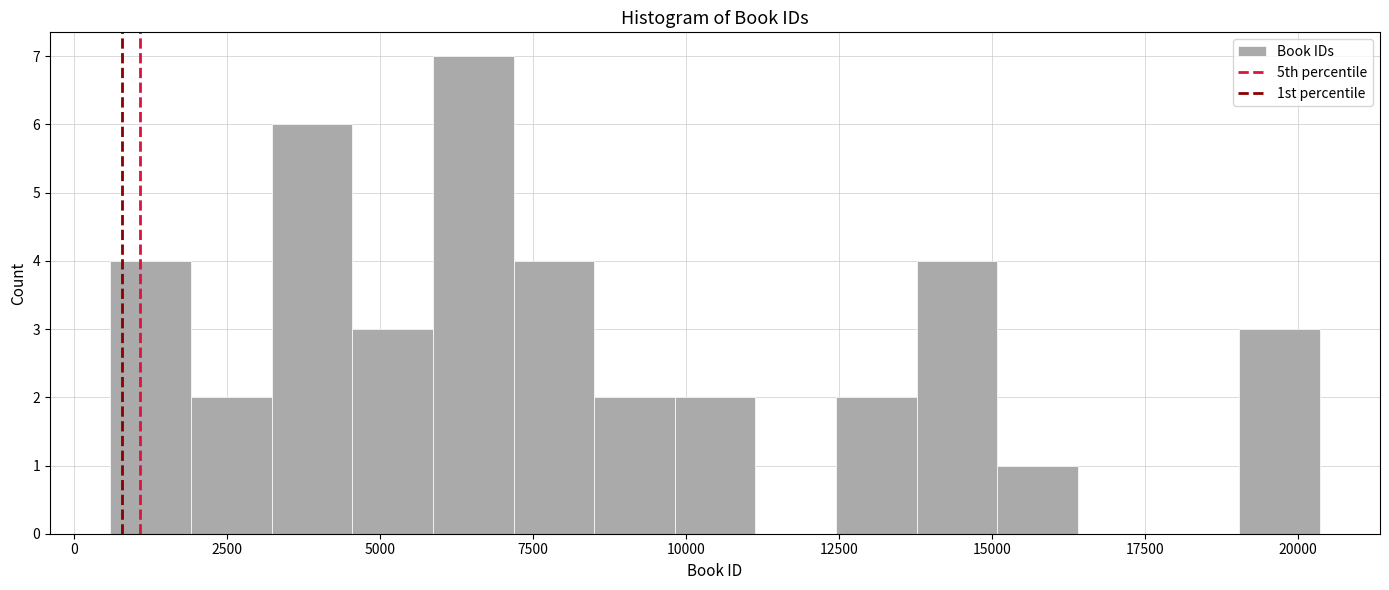

Read against the x-axis, roughly where is the centre of the tallest bar?

6500